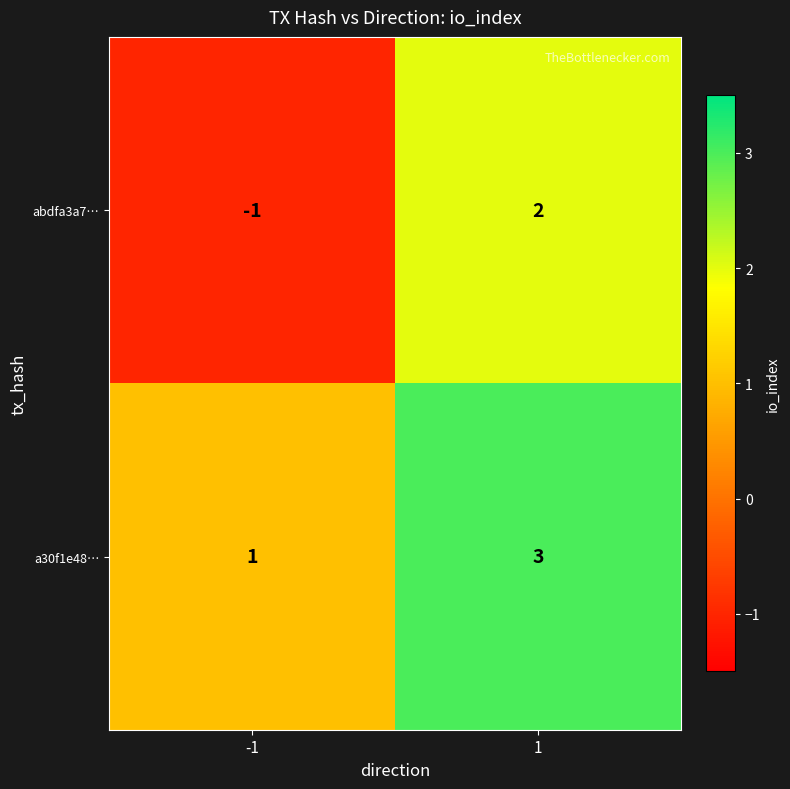

True or false: abdfa3a7… has a value of 0 at -1.

False